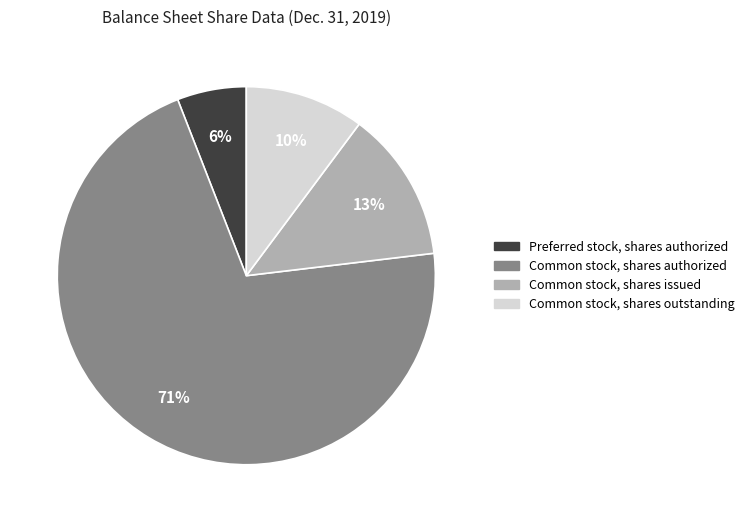

To the nearest percent, what is the combined percentage of Common stock, shares outstanding and Preferred stock, shares authorized?

16%